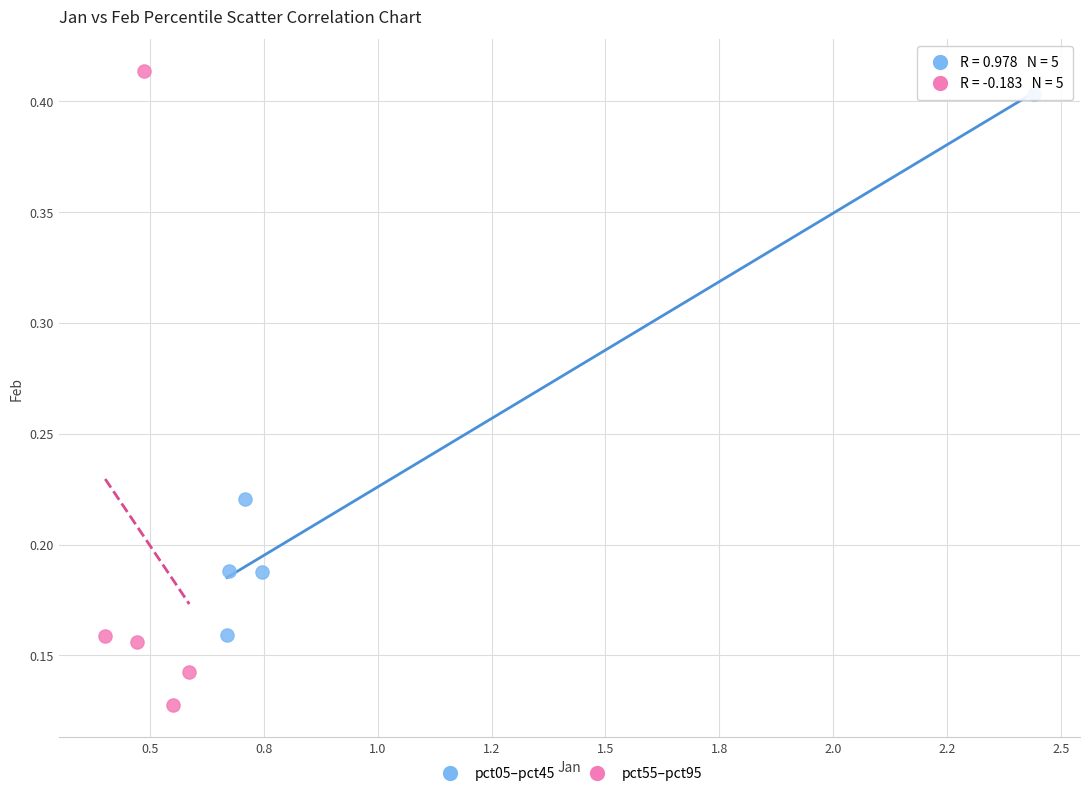

Which series has the widest spread of Y values?

pct55–pct95